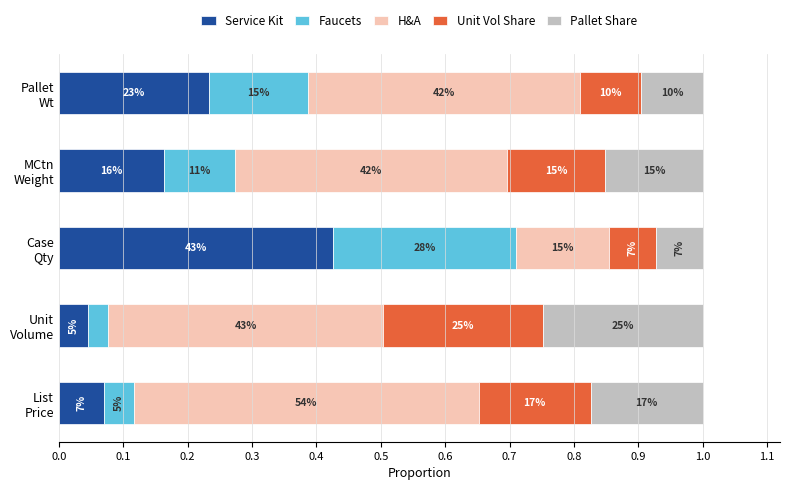

Reading right to left, extract all data points from this chart.

Service Kit: 0.2	0.2	0.4	0.0	0.1
Faucets: 0.2	0.1	0.3	0.0	0.0
H&A: 0.4	0.4	0.1	0.4	0.5
Unit Vol Share: 0.1	0.2	0.1	0.2	0.2
Pallet Share: 0.1	0.2	0.1	0.2	0.2